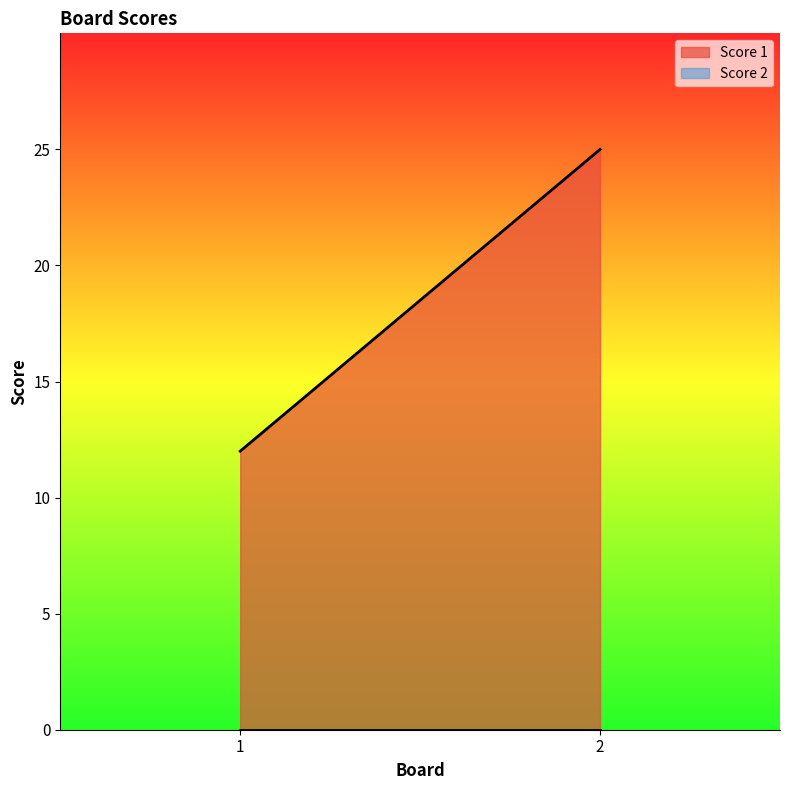

What is the minimum value for Score 1?

12